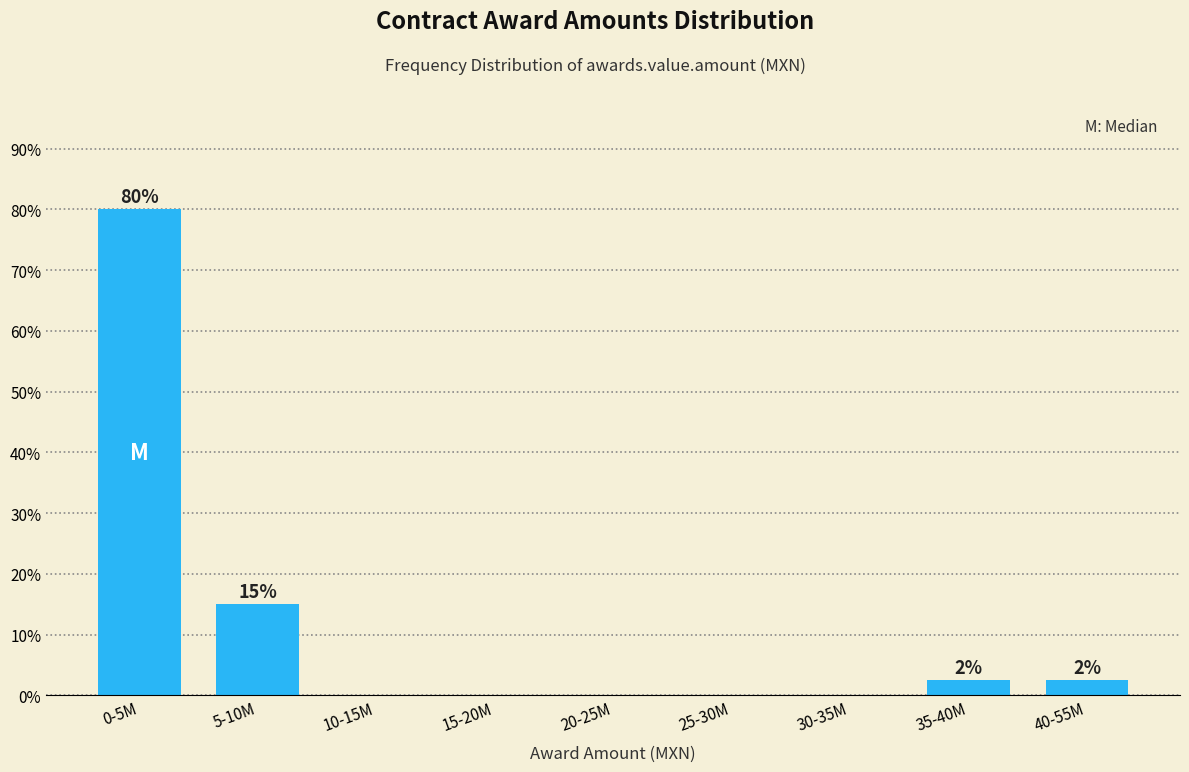

Reading right to left, list all the values displayed in this chart.

40-55M=2.5	35-40M=2.5	30-35M=0.0	25-30M=0.0	20-25M=0.0	15-20M=0.0	10-15M=0.0	5-10M=15.0	0-5M=80.0